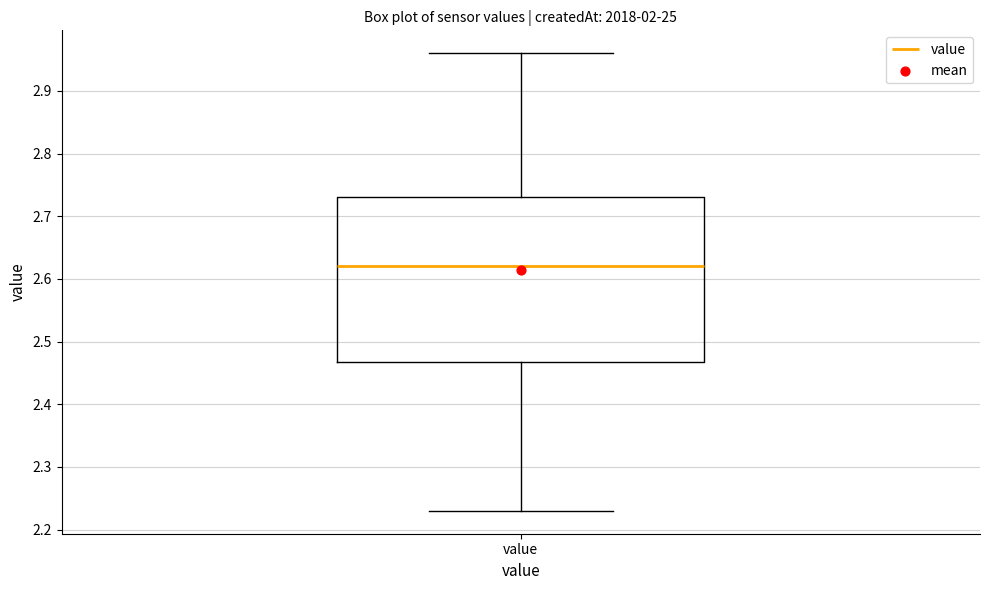

Read this box plot against the y-axis: the position of the median line, the range covered by the box, and the ends of both whiskers. The values are not printed on the chart, so give them approximately, as read against the axis.

median 2.62, box 2.47 to 2.73, whiskers 2.23 to 2.96